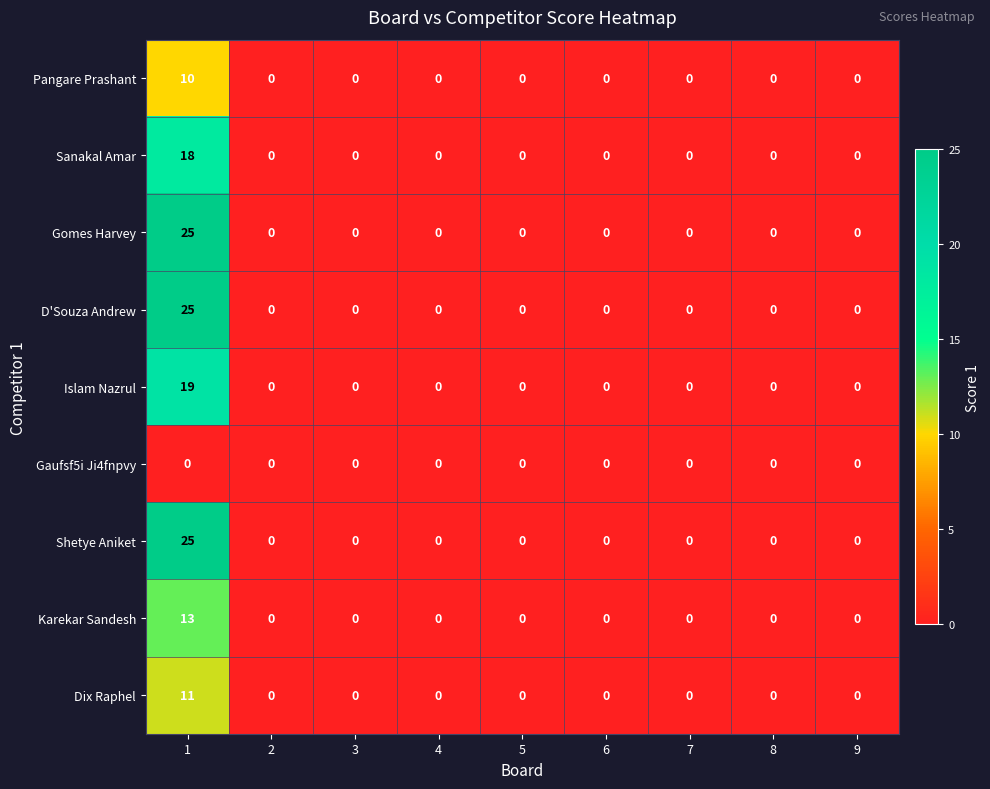

What is the difference between the highest and lowest values at 1?

25